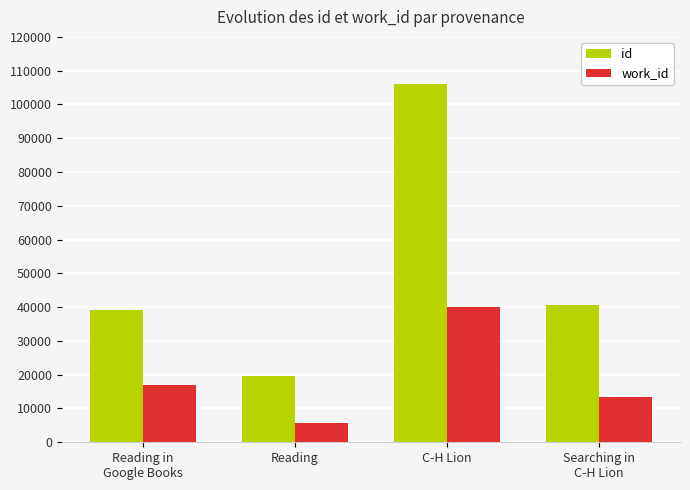

Which series has the largest range (max minus min)?

id